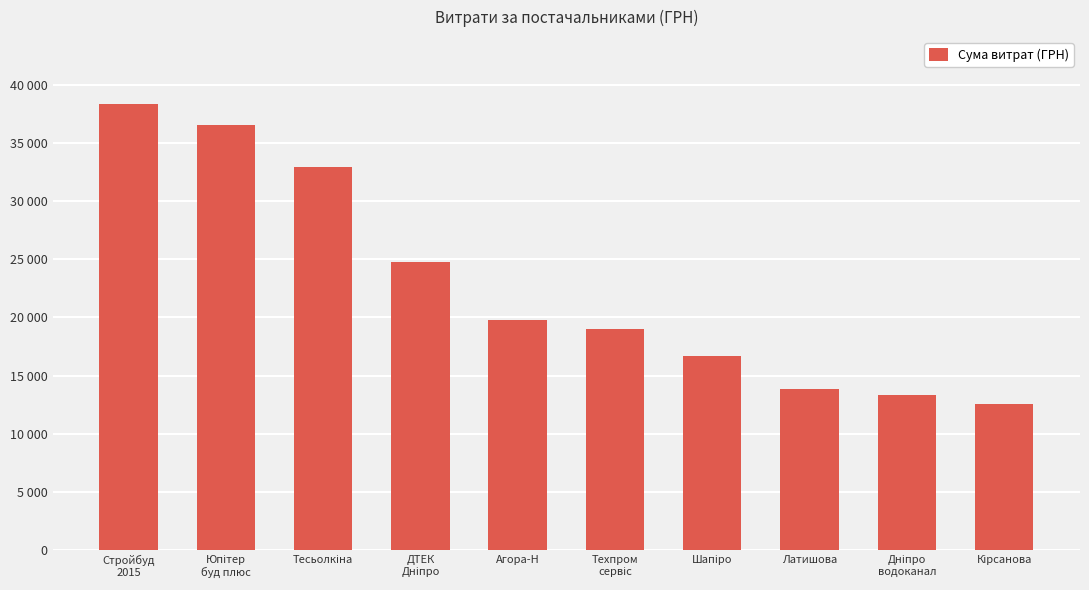

Reading right to left, what are all the values shown in this chart?

12590.0	13320.0	13859.2	16665.2	18984.0	19780.0	24737.1	32946.1	36490.0	38323.2